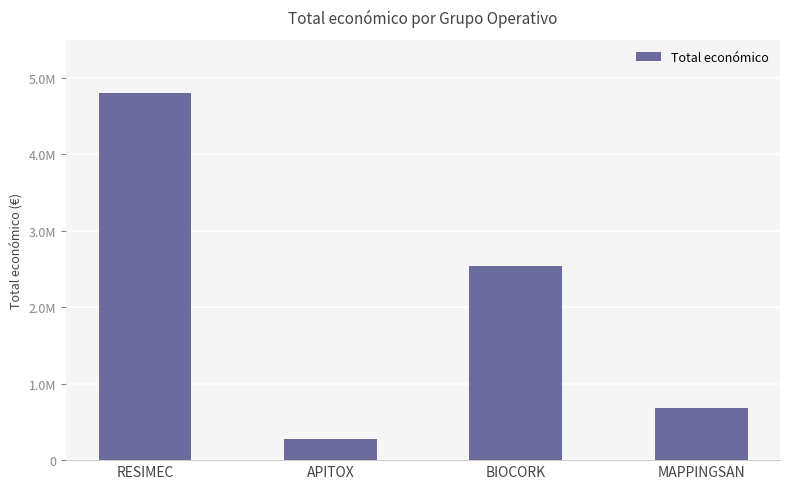

Where does the data first go above 2546283?

RESIMEC